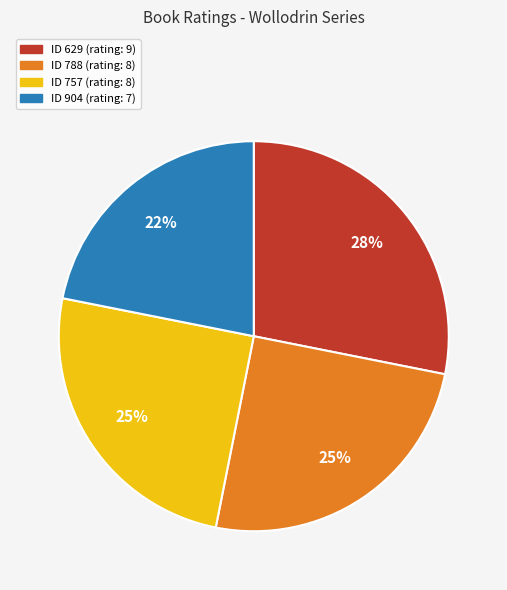

Does any single category account for the majority?

No